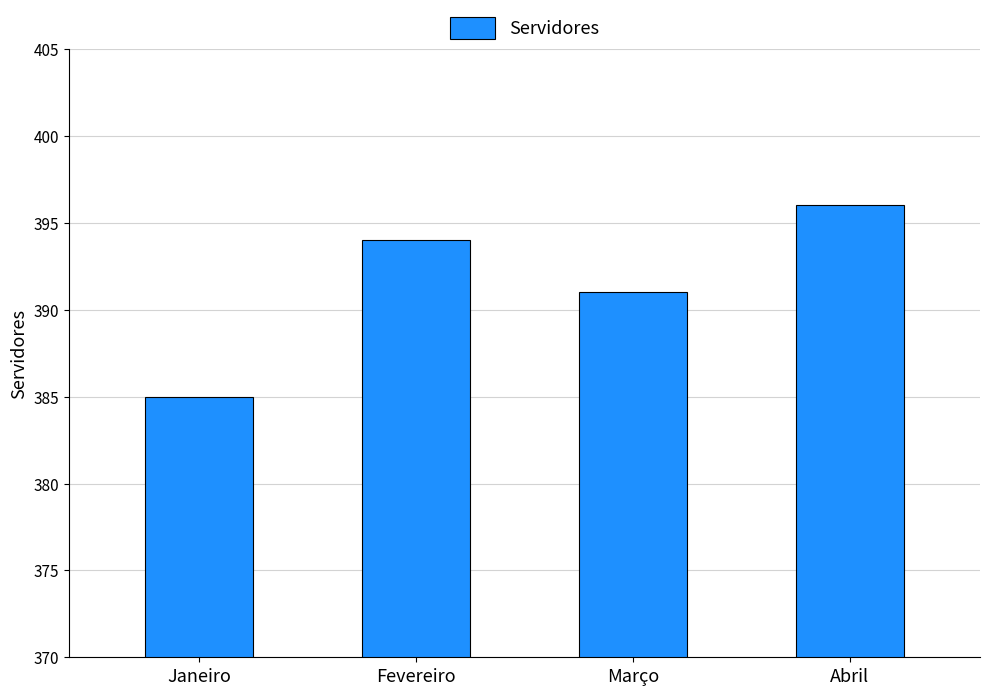

Rank the categories by value from highest to lowest.

Abril, Fevereiro, Março, Janeiro